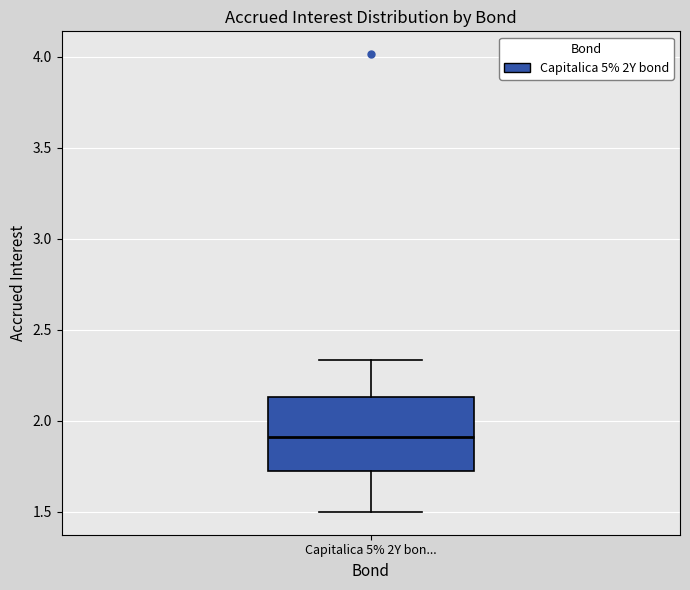

Where is the lower edge of the box for Capitalica 5% 2Y bon... on the y-axis? The values are not printed on the chart, so give them approximately, as read against the axis.

1.75